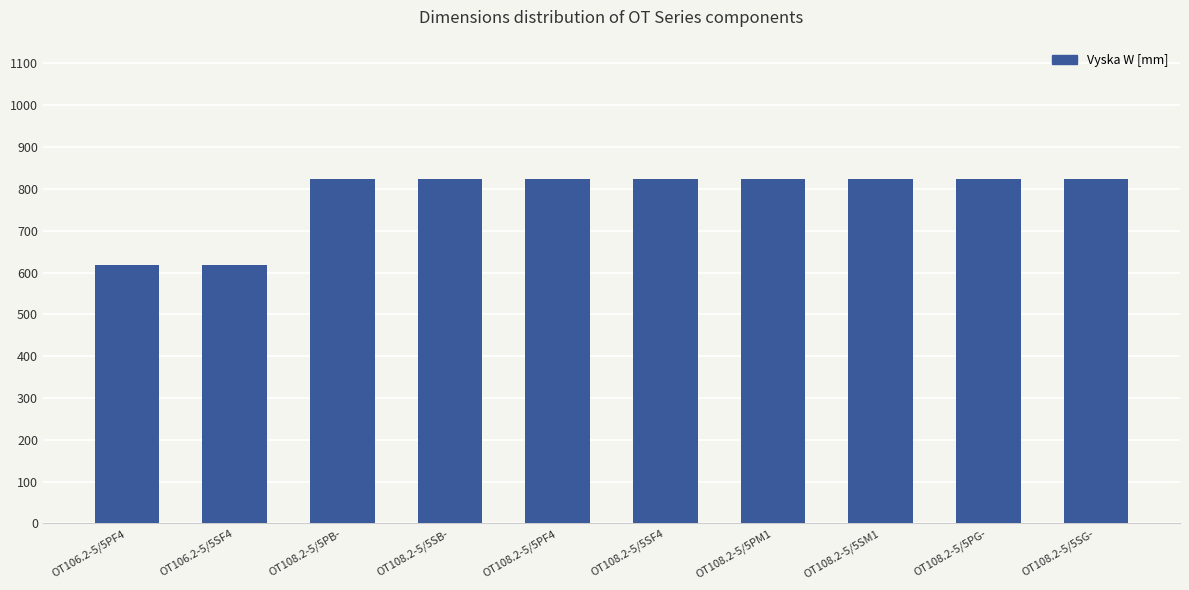

What is the ratio of the value at OT108.2-5/5PB- to the value at OT108.2-5/5SG-?

1.0